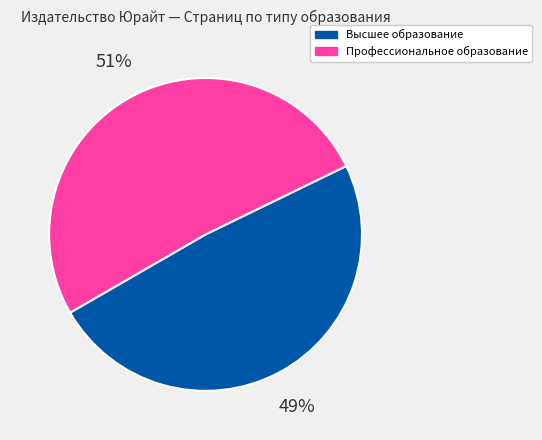

What percentage is the Высшее образование slice, to the nearest percent?

49%